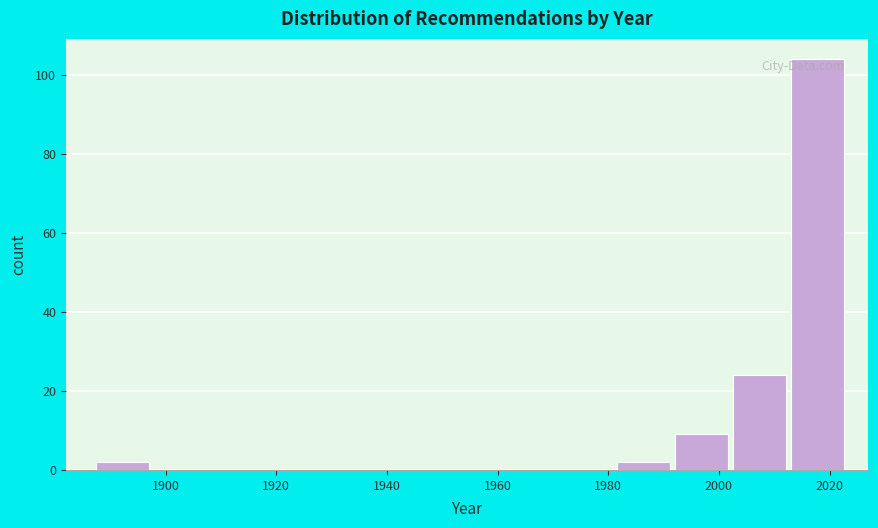

How tall is the bar that spans 2002 to 2012 on the x-axis? Neither the bar edges nor the heights are printed on the chart, so give them approximately, as read against the axes.

24